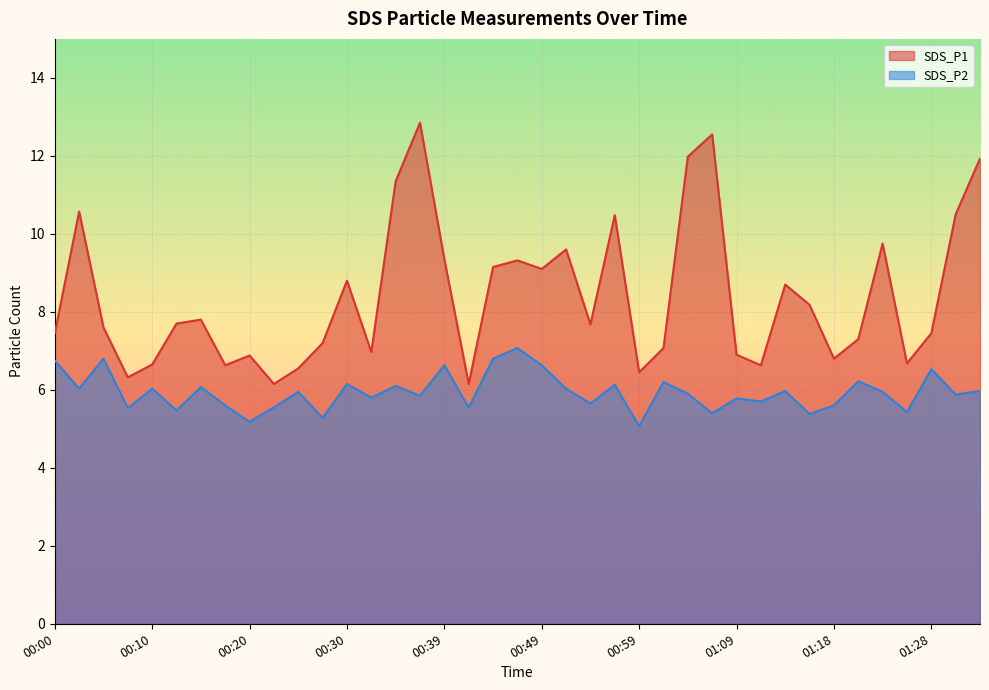

What are all the series names shown in the legend?

SDS_P1, SDS_P2